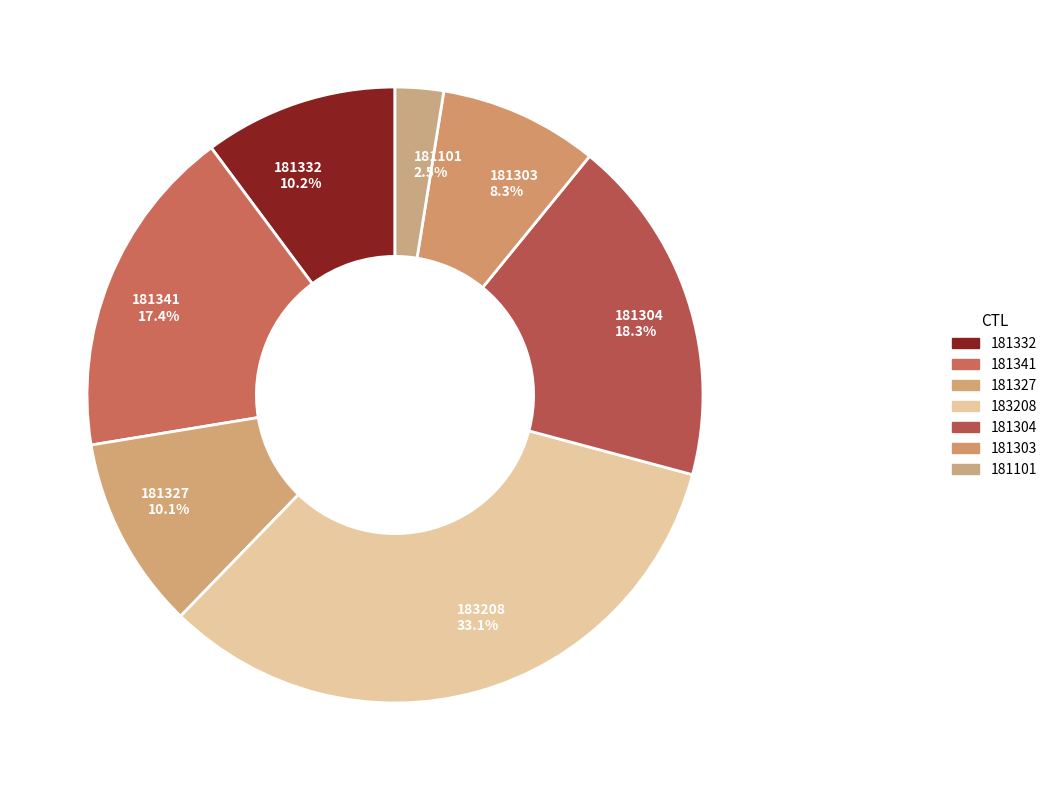

How many segments does this pie chart have?

7